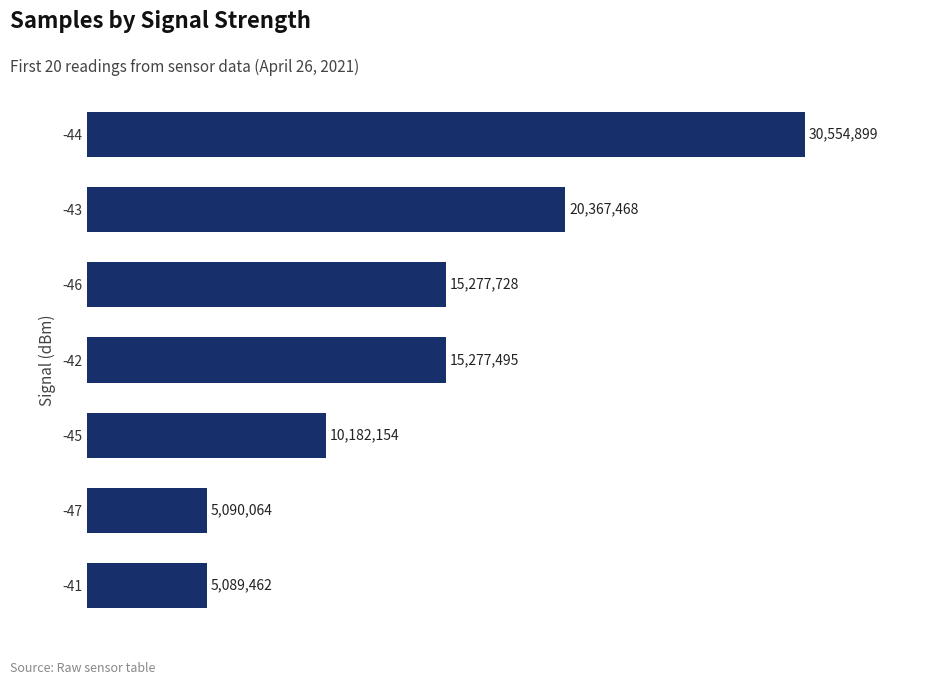

Which label corresponds to the smallest value in the chart?

-41